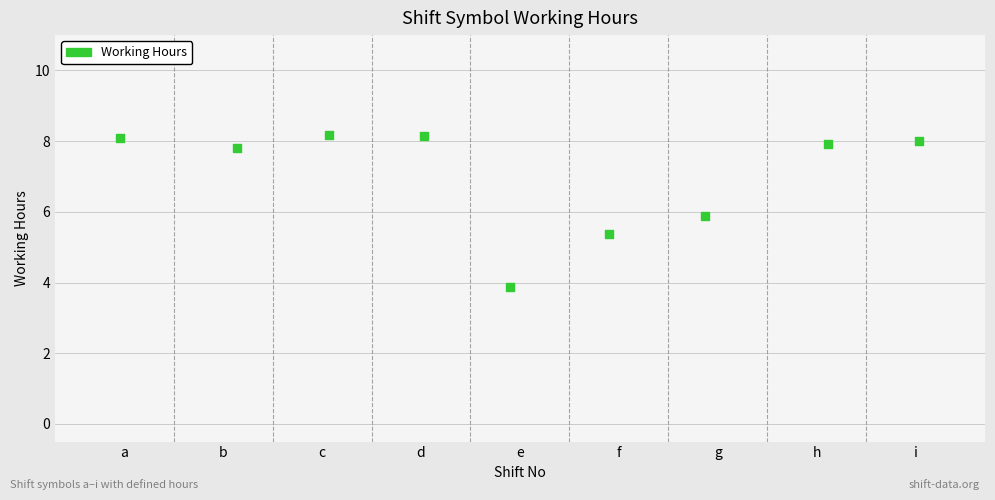

What is the range of Y values (max minus min)?

4.3